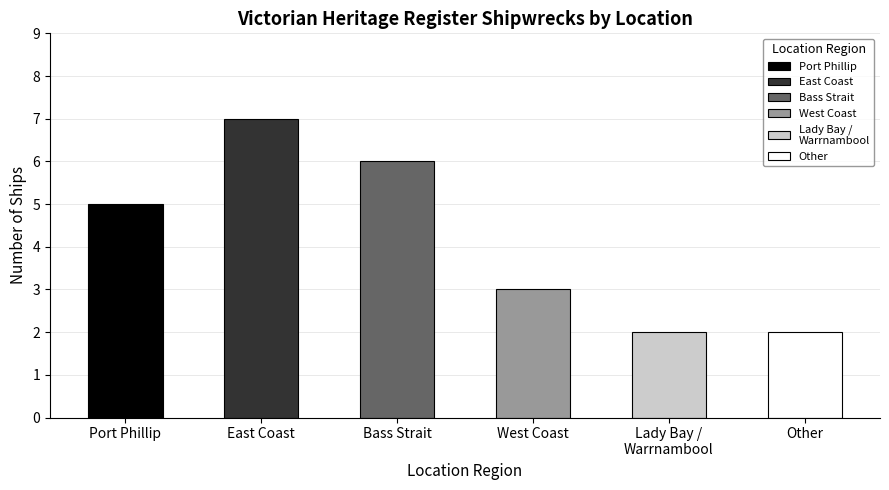

Reading left to right, extract all data points from this chart.

Port Phillip=5	East Coast=7	Bass Strait=6	West Coast=3	Lady Bay / Warrnambool=2	Other=2